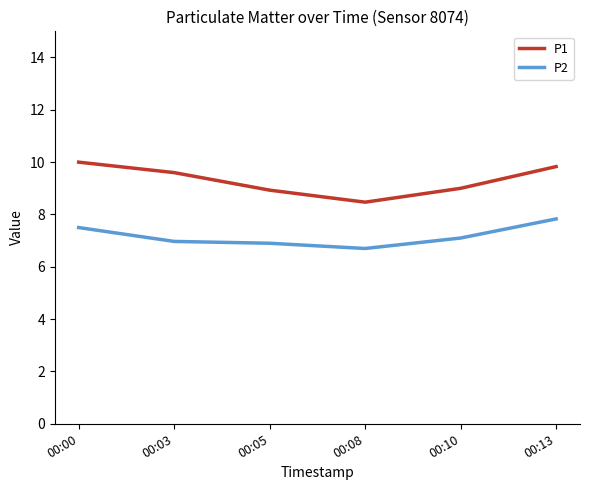

True or false: P1 has more than 1 interior local peaks.

False